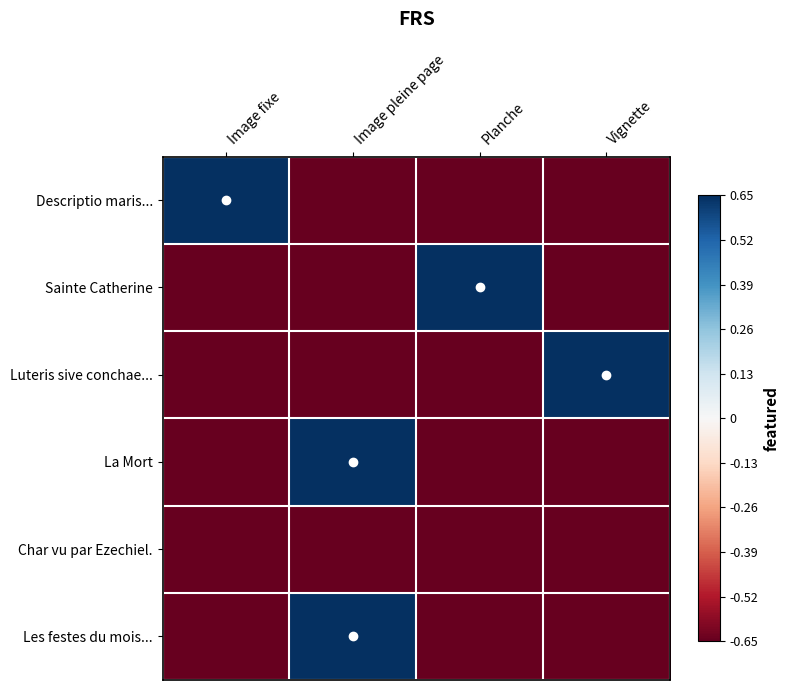

What is the total value across all series at Image fixe?

-2.6